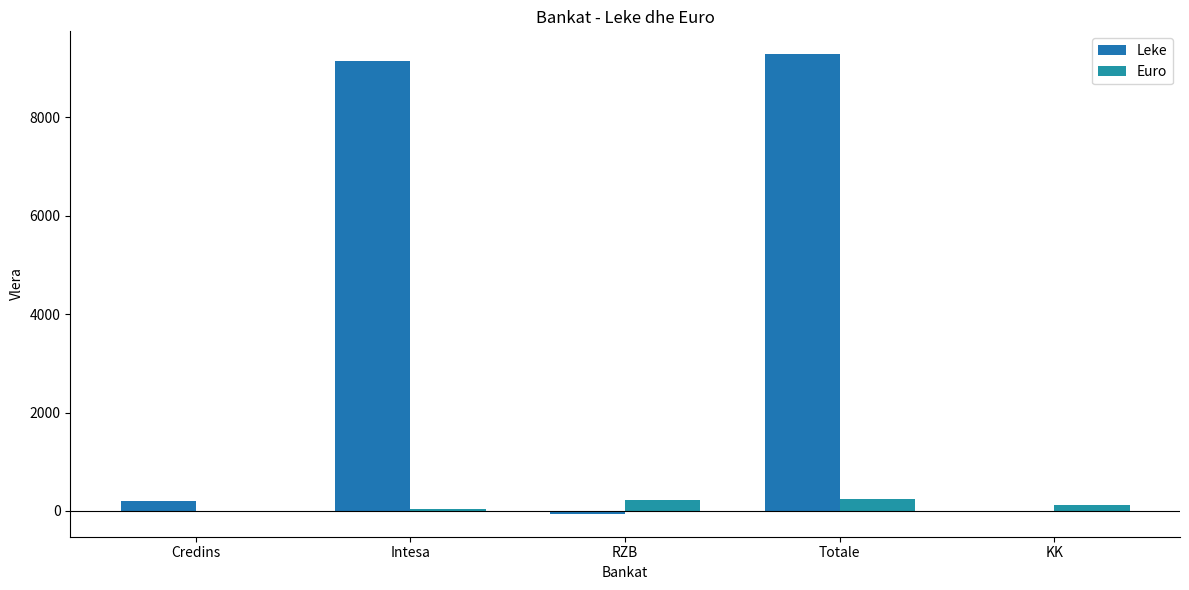

How many groups of bars are there?

5